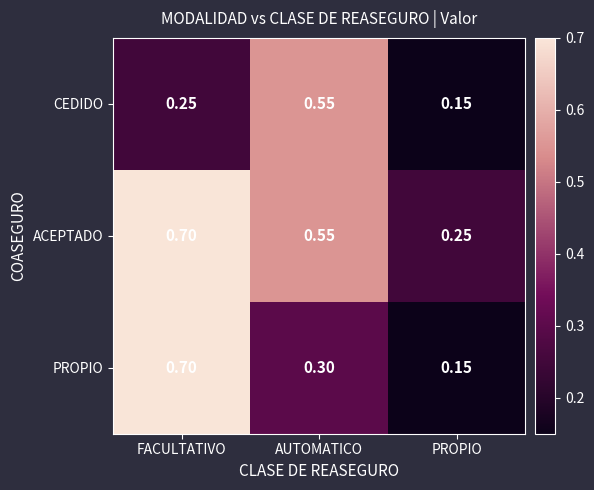

Where is CEDIDO nearest to the value 0?

PROPIO